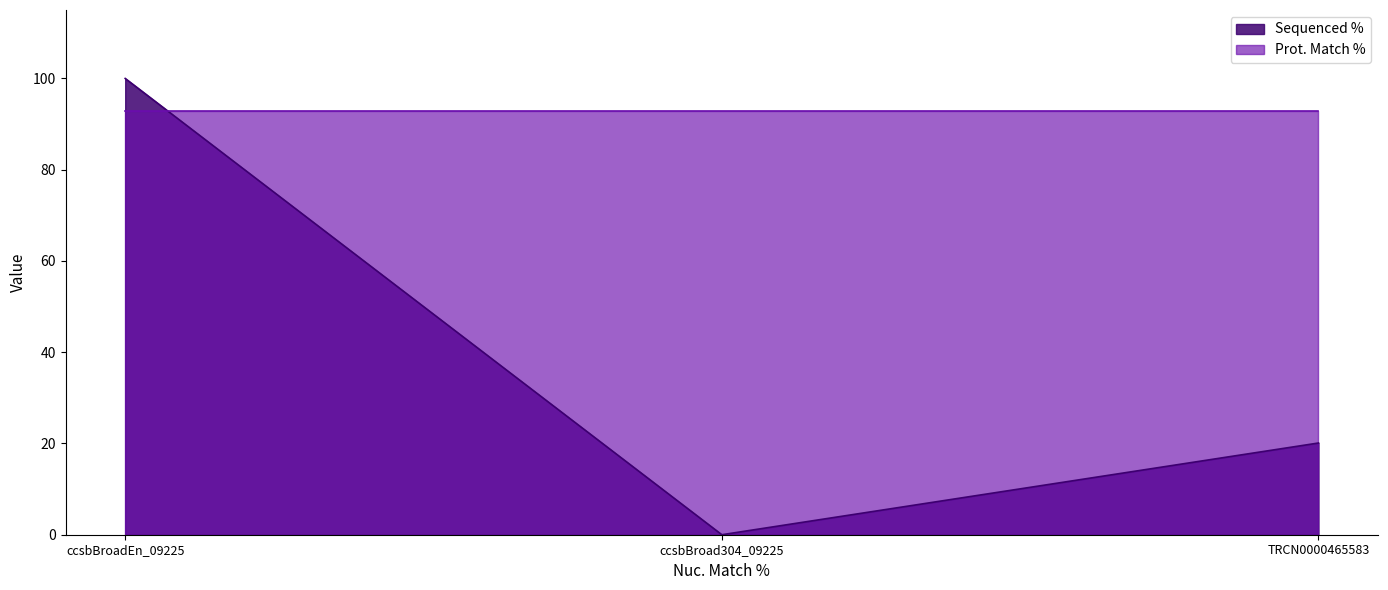

Which has a higher value, ccsbBroad304_09225 or TRCN0000465583?

TRCN0000465583